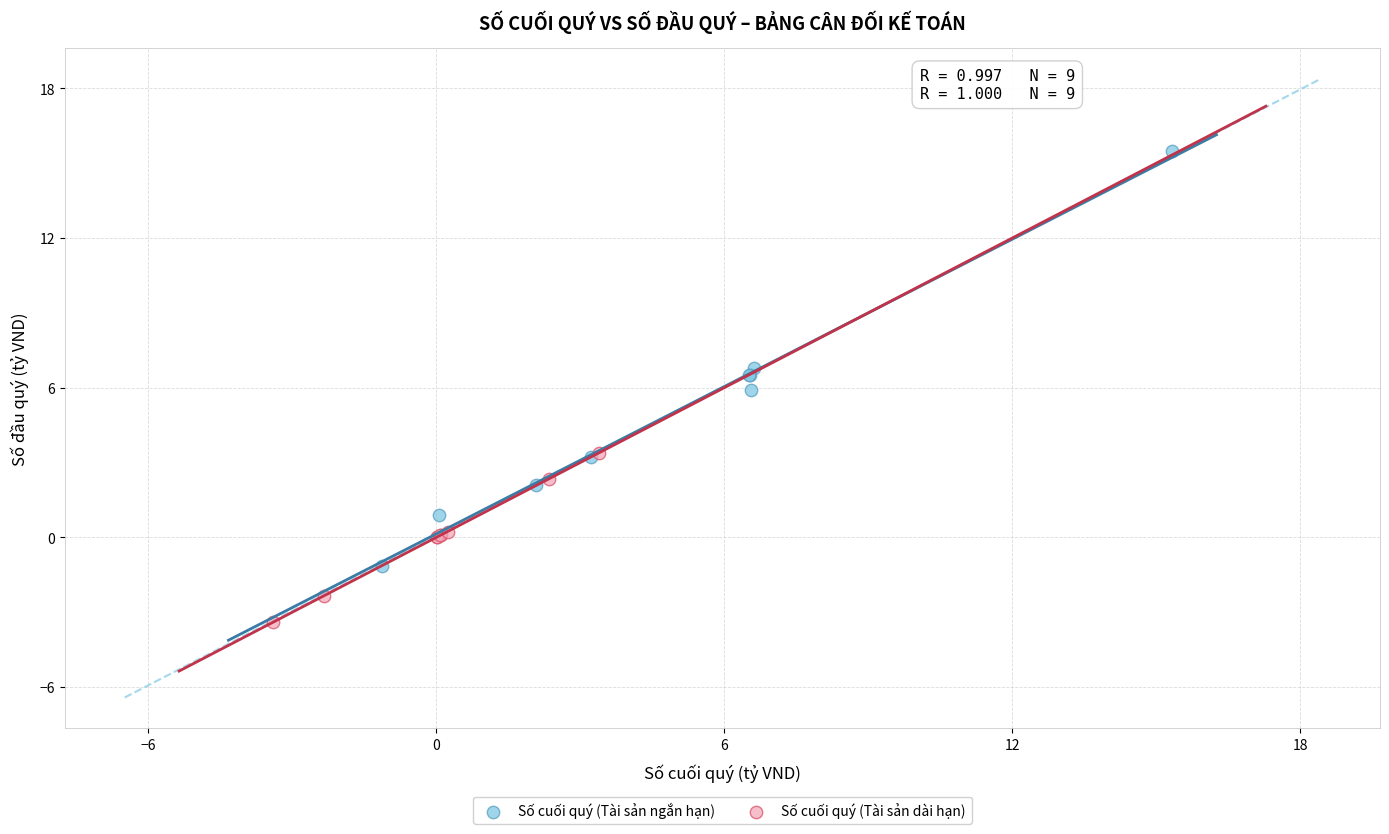

Which series reaches the maximum Y coordinate?

Số cuối quý (Tài sản ngắn hạn)